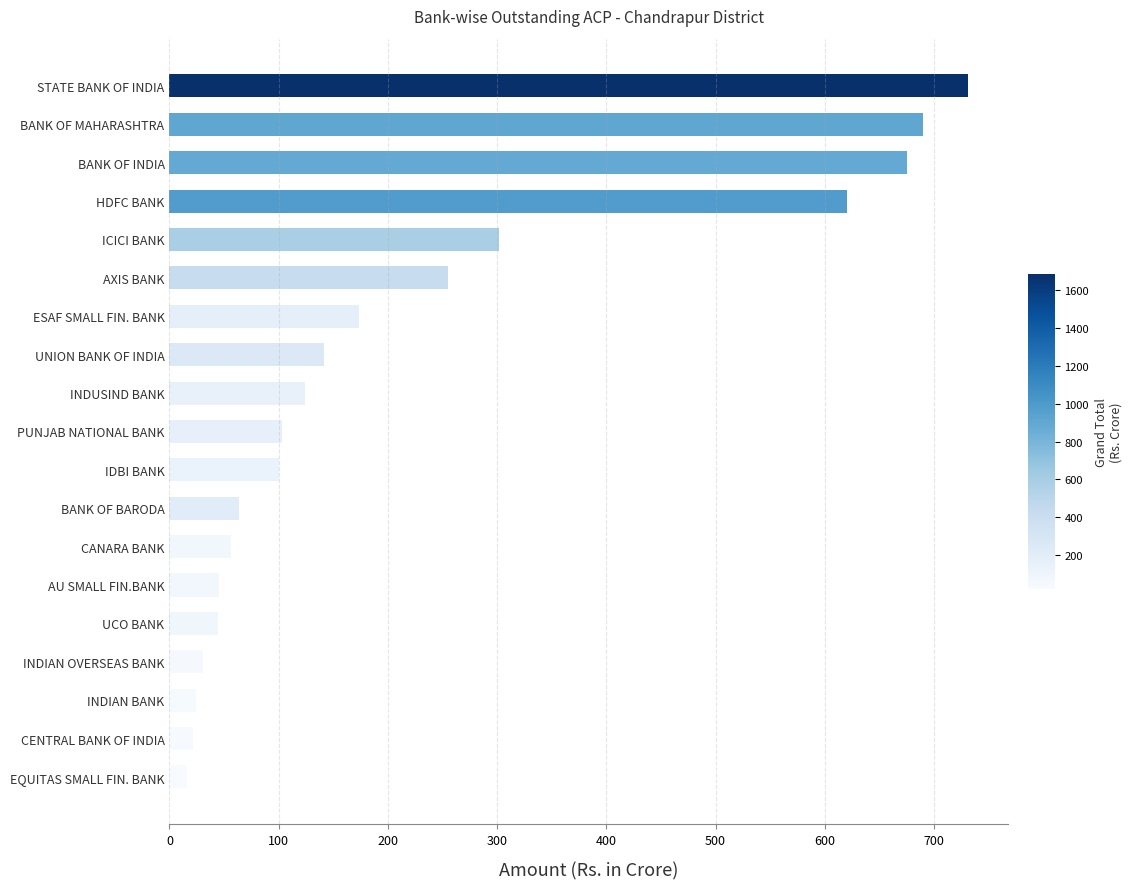

What is the sum of all values?

4218.7